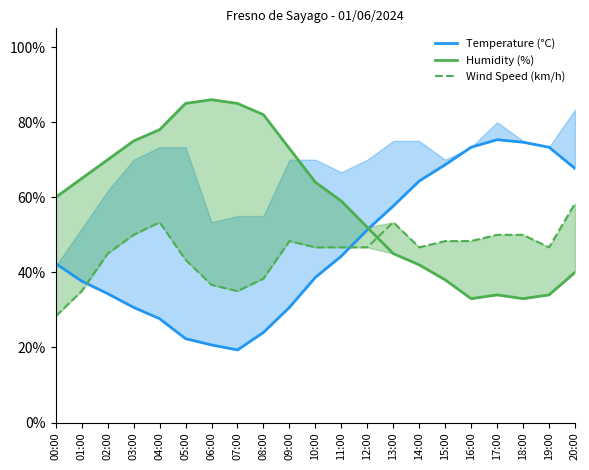

Reading left to right, list all the values displayed in this chart.

Temperature (°C): 0.4	0.4	0.3	0.3	0.3	0.2	0.2	0.2	0.2	0.3	0.4	0.4	0.5	0.6	0.6	0.7	0.7	0.8	0.7	0.7	0.7
Humidity (%): 0.6	0.7	0.7	0.8	0.8	0.8	0.9	0.8	0.8	0.7	0.6	0.6	0.5	0.5	0.4	0.4	0.3	0.3	0.3	0.3	0.4
Wind Speed (km/h): 0.3	0.3	0.5	0.5	0.5	0.4	0.4	0.3	0.4	0.5	0.5	0.5	0.5	0.5	0.5	0.5	0.5	0.5	0.5	0.5	0.6